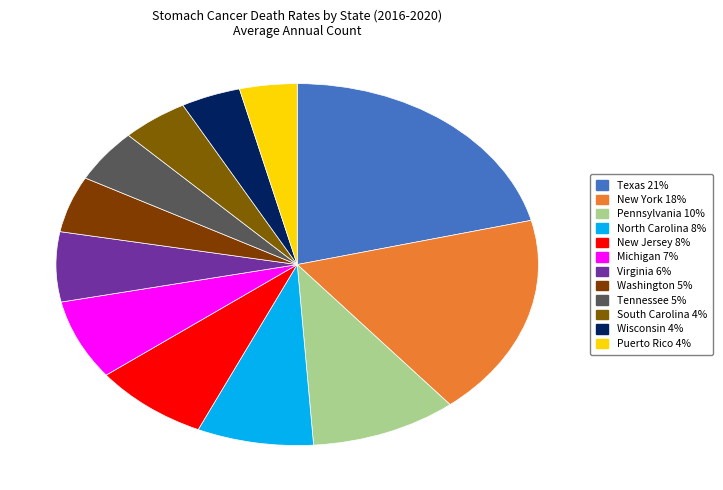

To the nearest percent, what percentage of the pie is Michigan?

7%